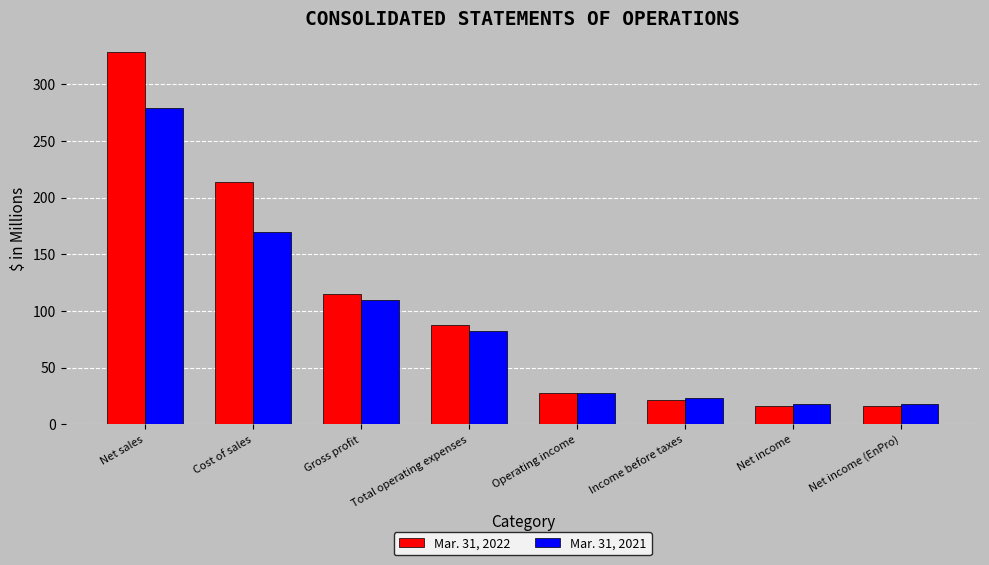

What is the value of the Mar. 31, 2022 bar at the 1st from the left?

328.7